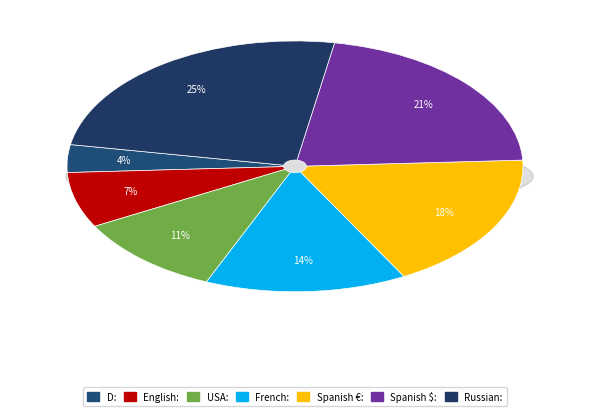

The Spanish €: slice represents 7% of the pie. True or false?

False